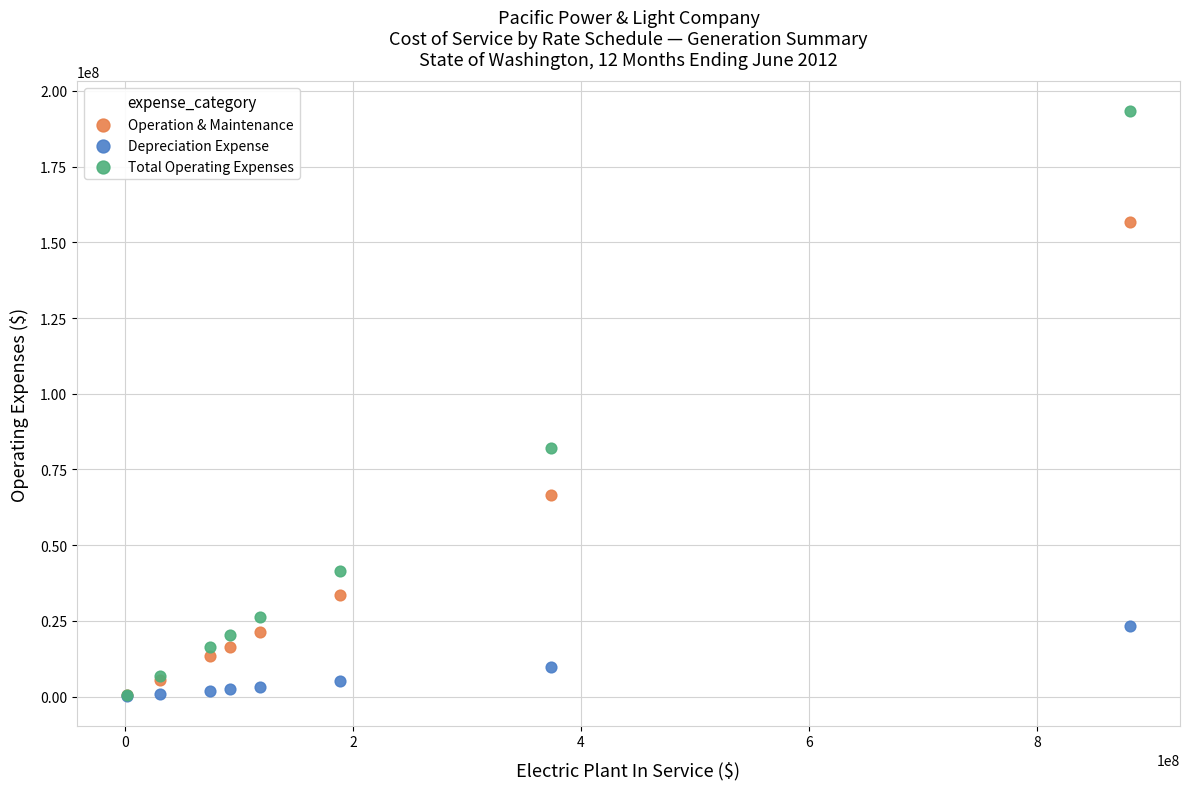

What are all the series names shown in the legend?

Operation & Maintenance, Depreciation Expense, Total Operating Expenses